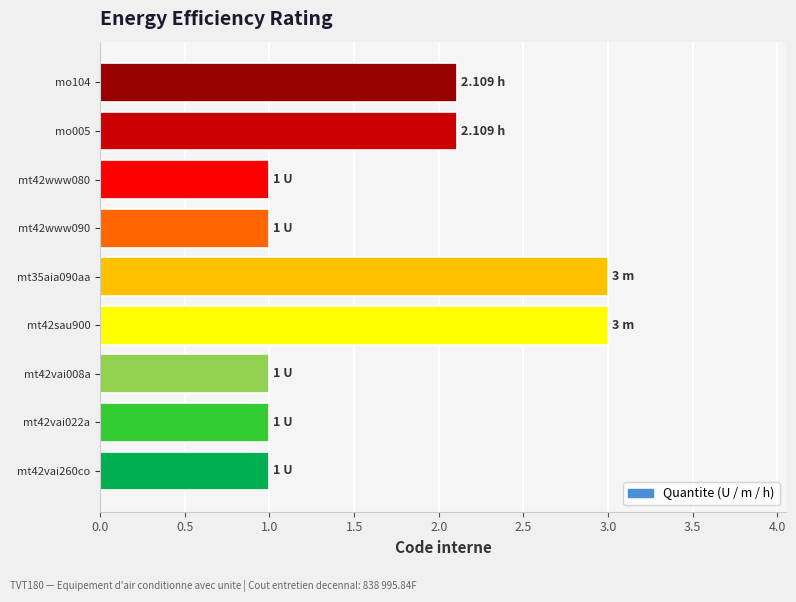

What is the difference between the maximum and second lowest values?

2.0